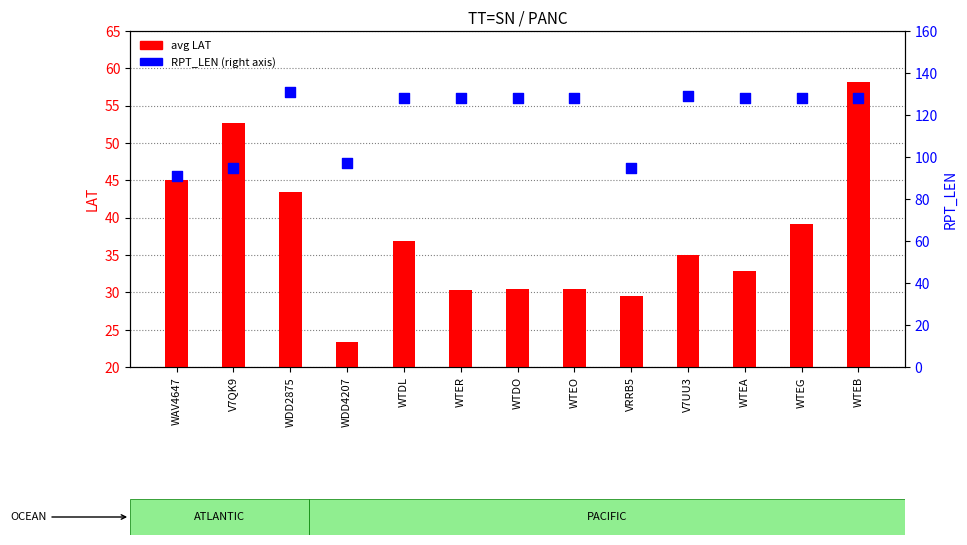

At how many categories does at least one series exceed 28?

13